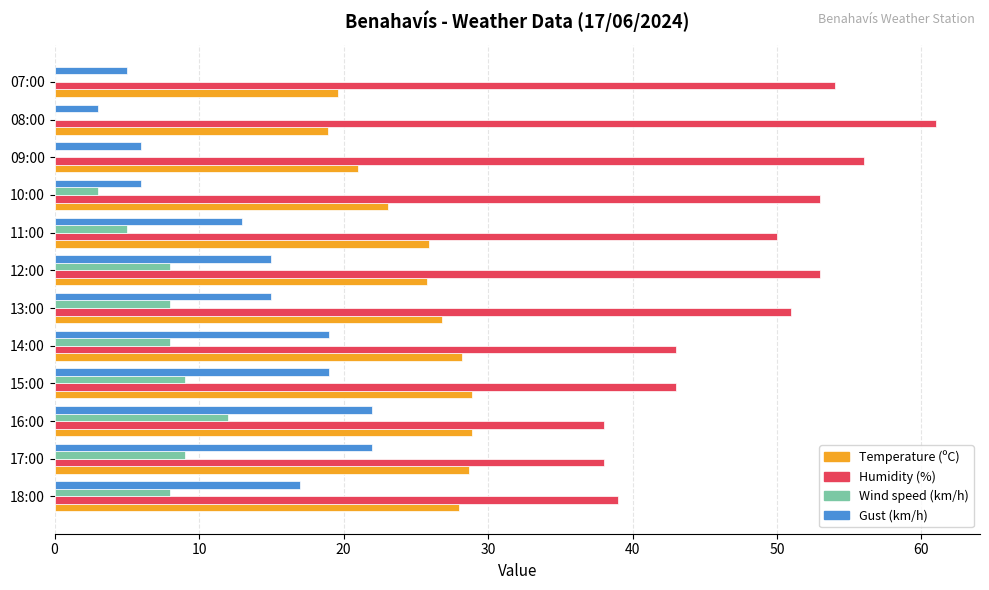

What is the total value across all series at 11:00?

93.9